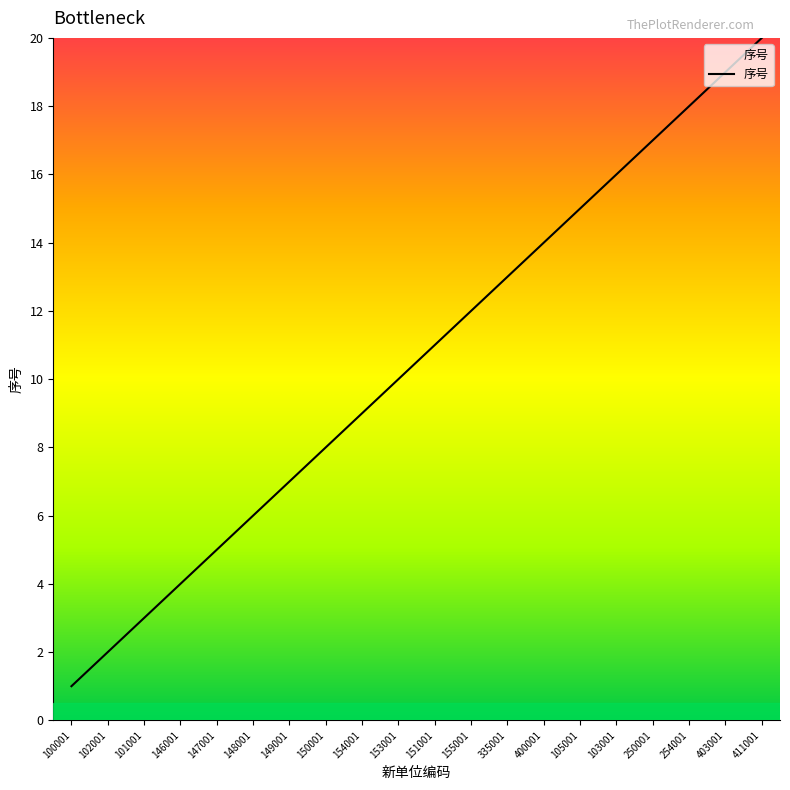

Approximately how many times larger is the value at 102001 compared to 100001?

2.0